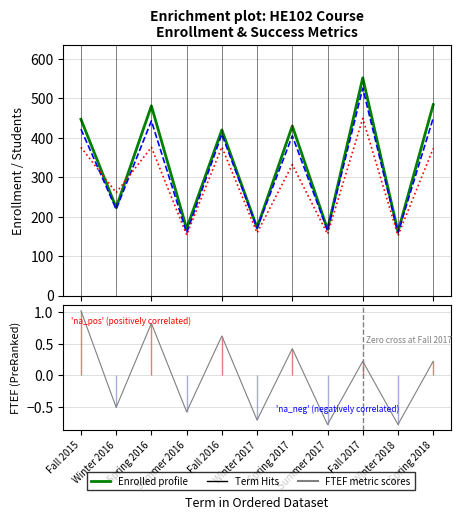

What is the difference between the highest and lowest values at Fall 2017?

551.8